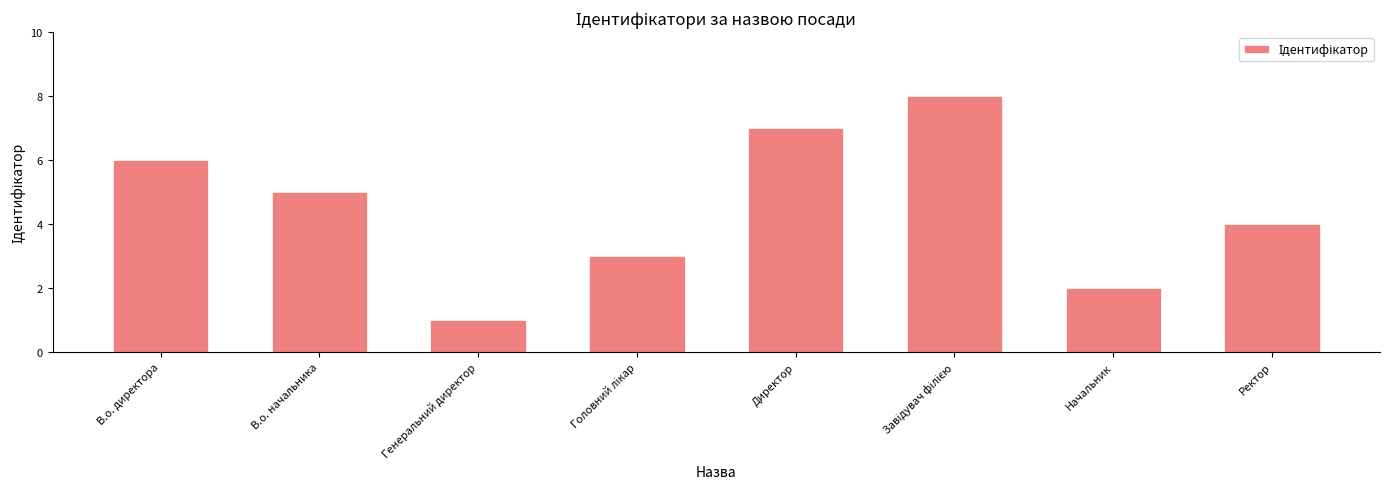

What is the label of the 1st bar from the right?

Ректор